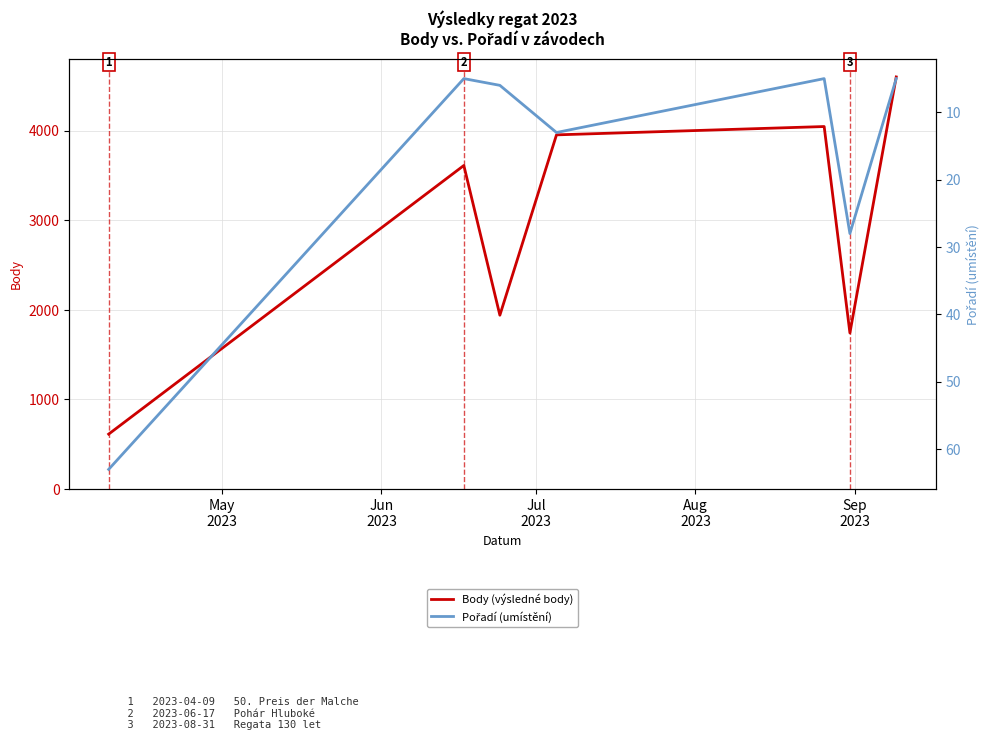

Reading right to left, extract all data points from this chart.

Body (výsledné body): 4601	1742	4047	3954	1940	3612	612
Pořadí (umístění): 5	28	5	13	6	5	63